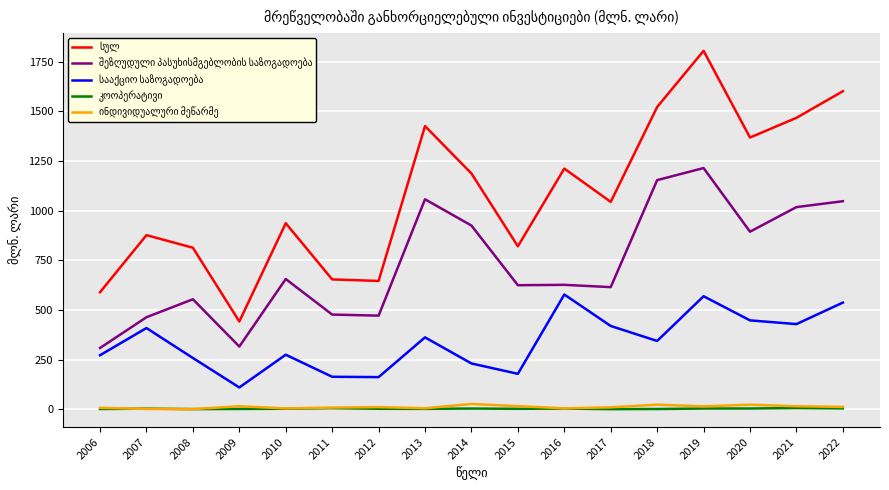

How many distinct data groups are displayed?

5